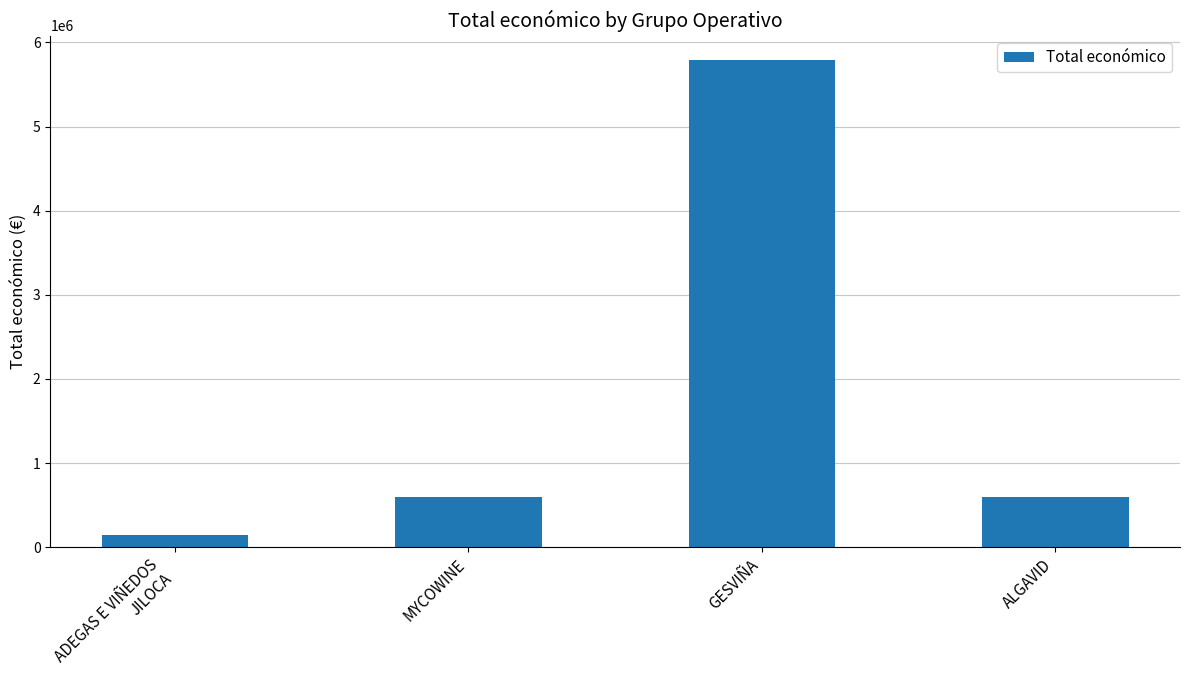

The chart shows a value of 1719502.2 at GESVIÑA. True or false?

False